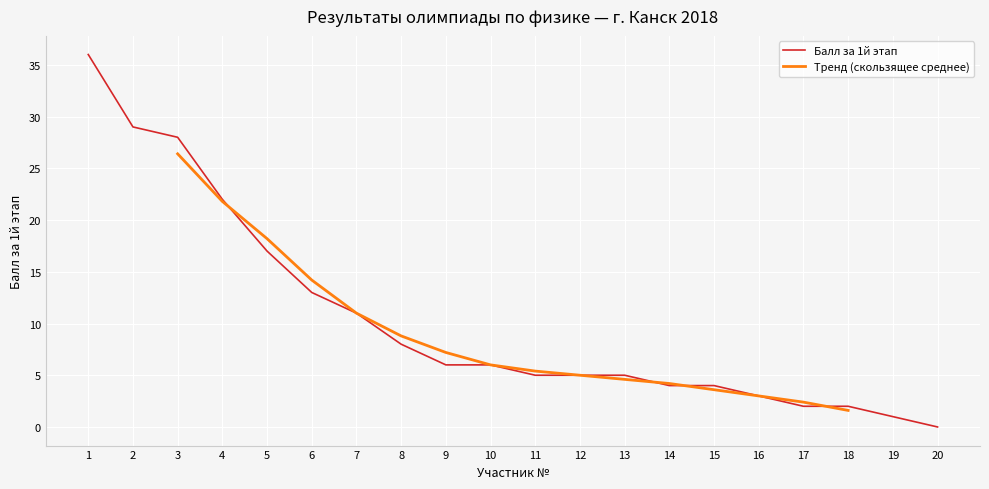

Reading left to right, extract all data points from this chart.

36	29	28	22	17	13	11	8	6	6	5	5	5	4	4	3	2	2	1	0